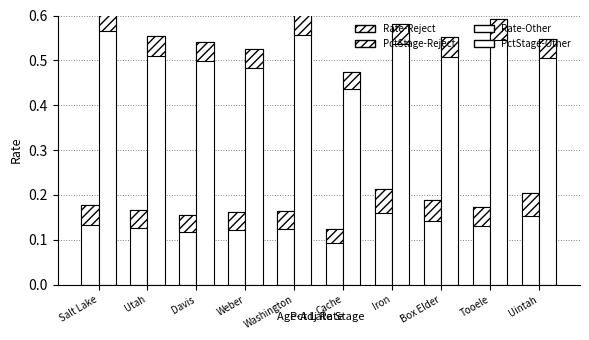

What is the label of the 8th bar from the right?

Davis